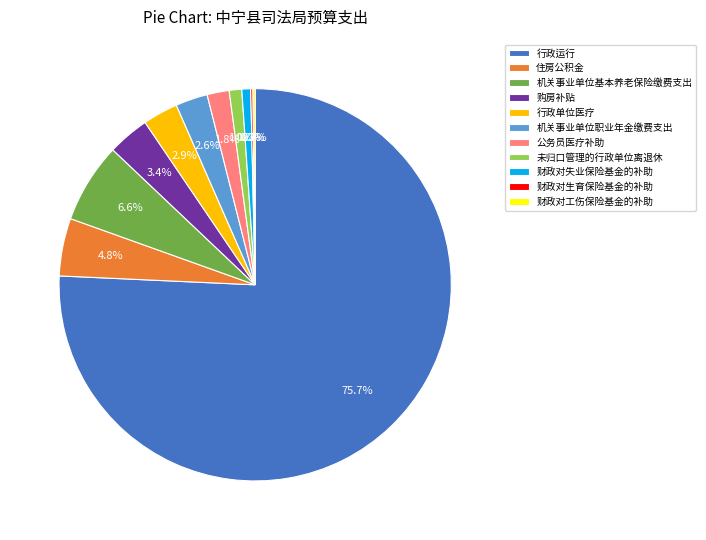

Combined, do 行政单位医疗 and 公务员医疗补助 account for over 50%?

No